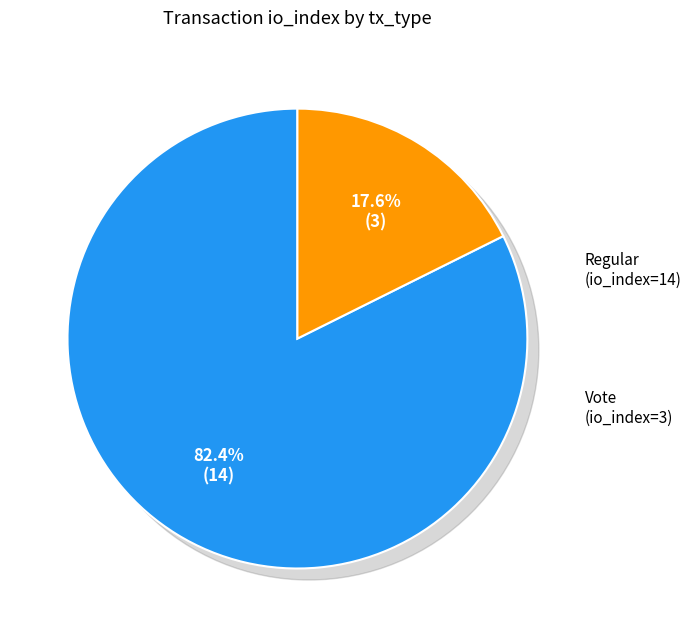

What is the ratio of the value at tx_type: Regular (io_index=14) to the value at tx_type: Vote (io_index=3)?

4.7